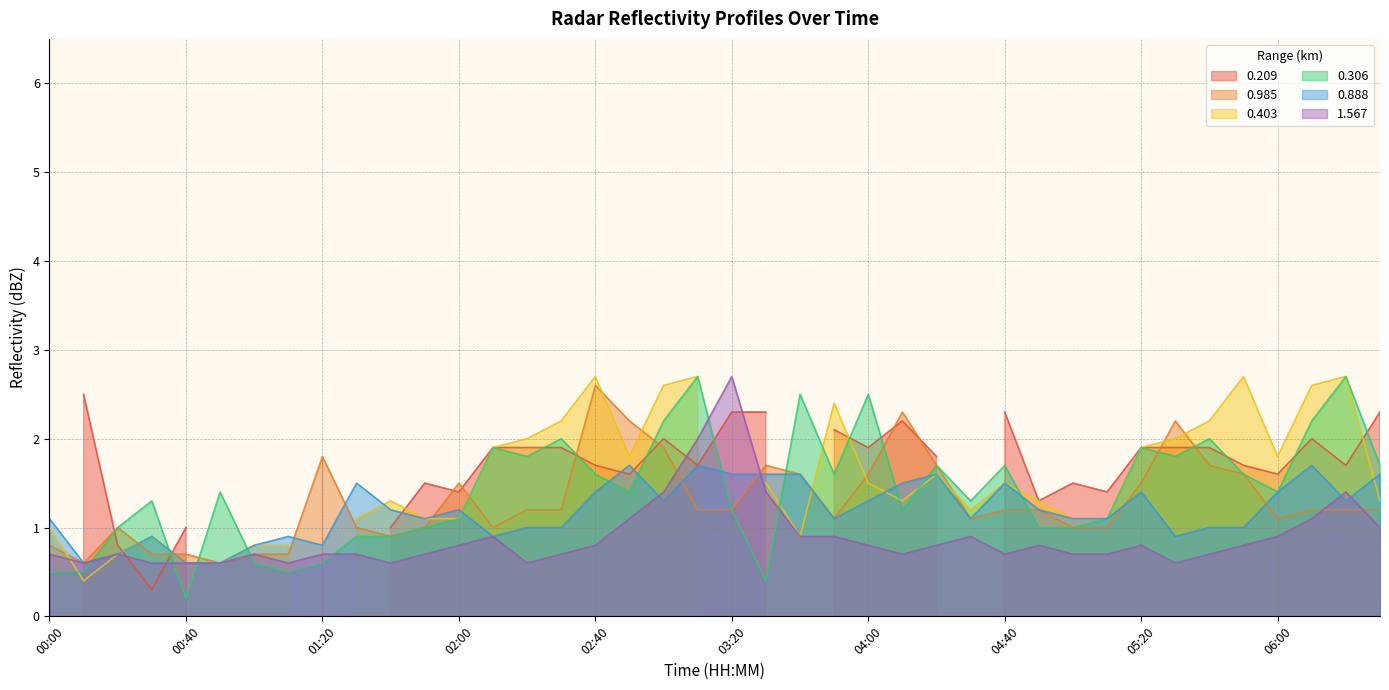

True or false: 0.888 has a value of 1.7 at 06:10.

True